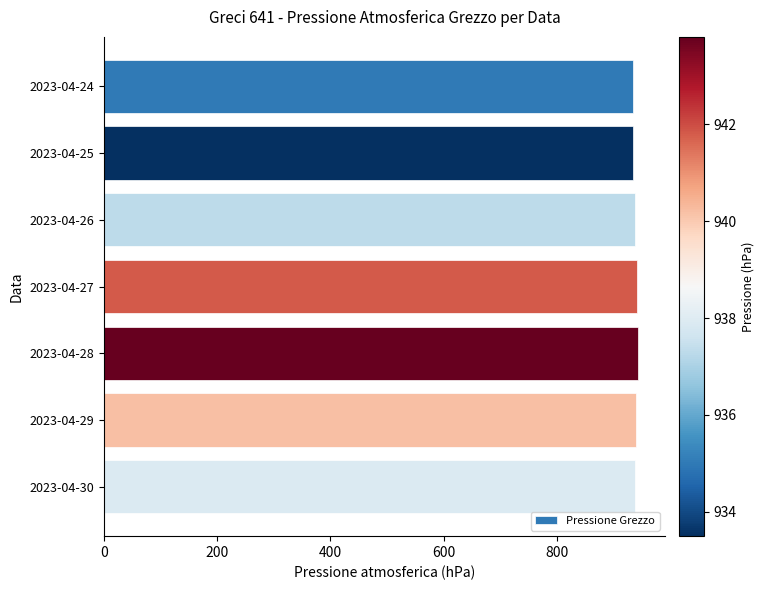

What is the value of the 6th bar from the top?

940.2